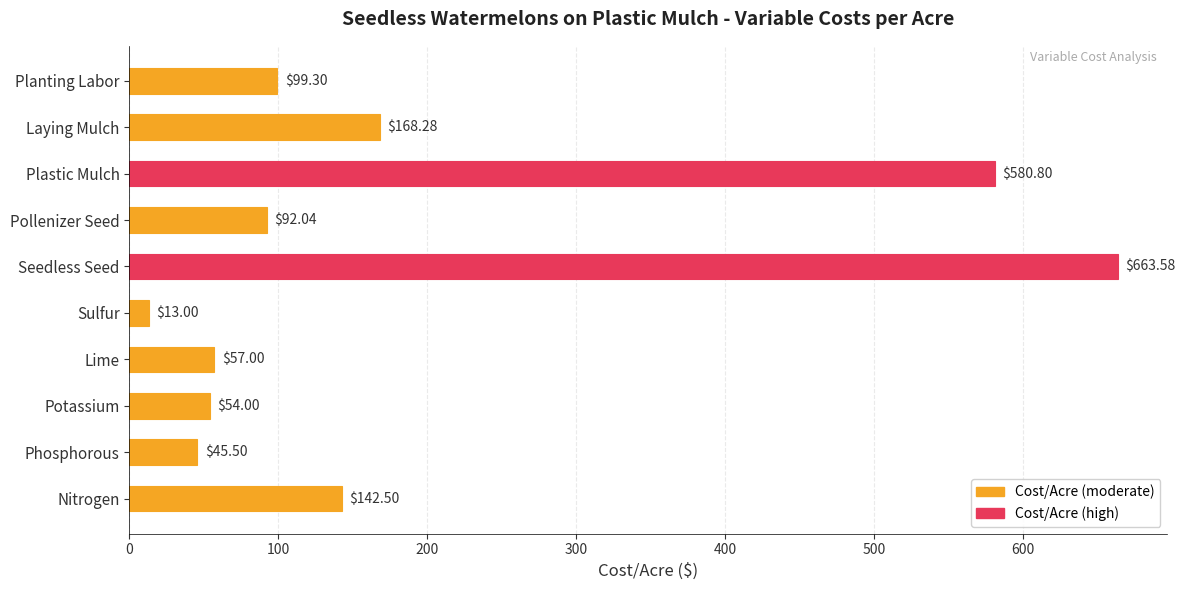

What is the average value?

191.6